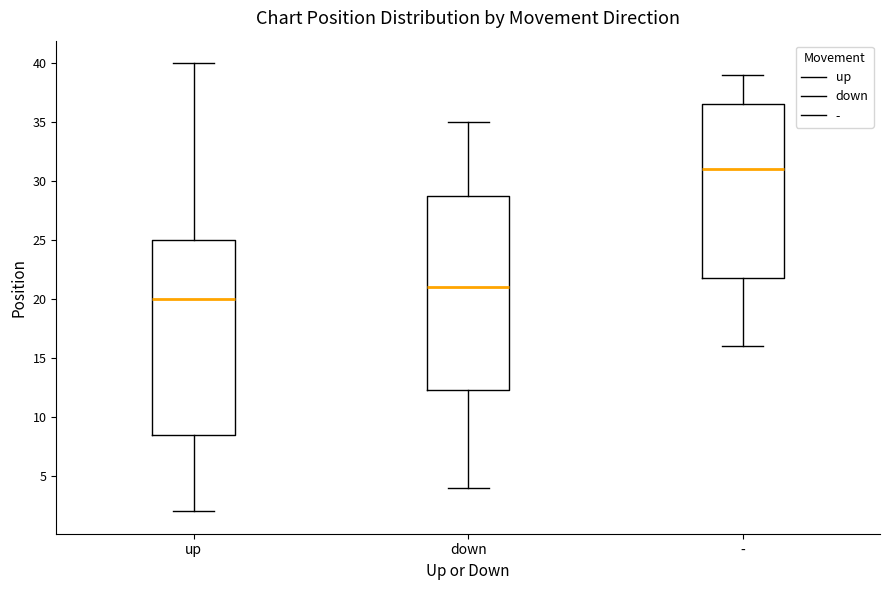

Where does the median line of the box for down sit on the y-axis? The values are not printed on the chart, so give them approximately, as read against the axis.

21.0